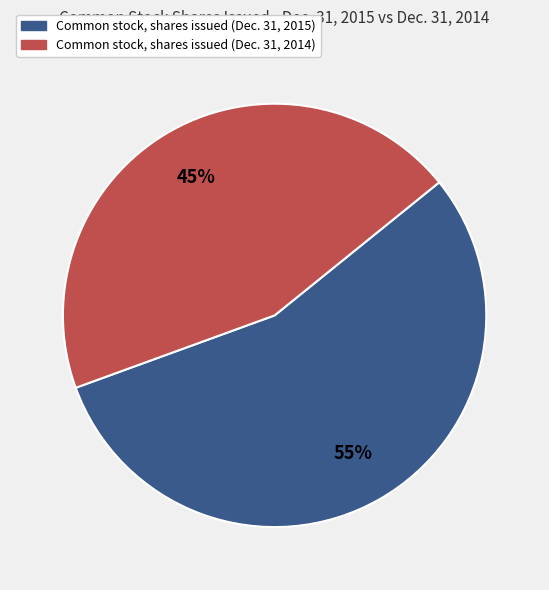

Which has a higher value, Common stock, shares issued (Dec. 31, 2014) or Common stock, shares issued (Dec. 31, 2015)?

Common stock, shares issued (Dec. 31, 2015)